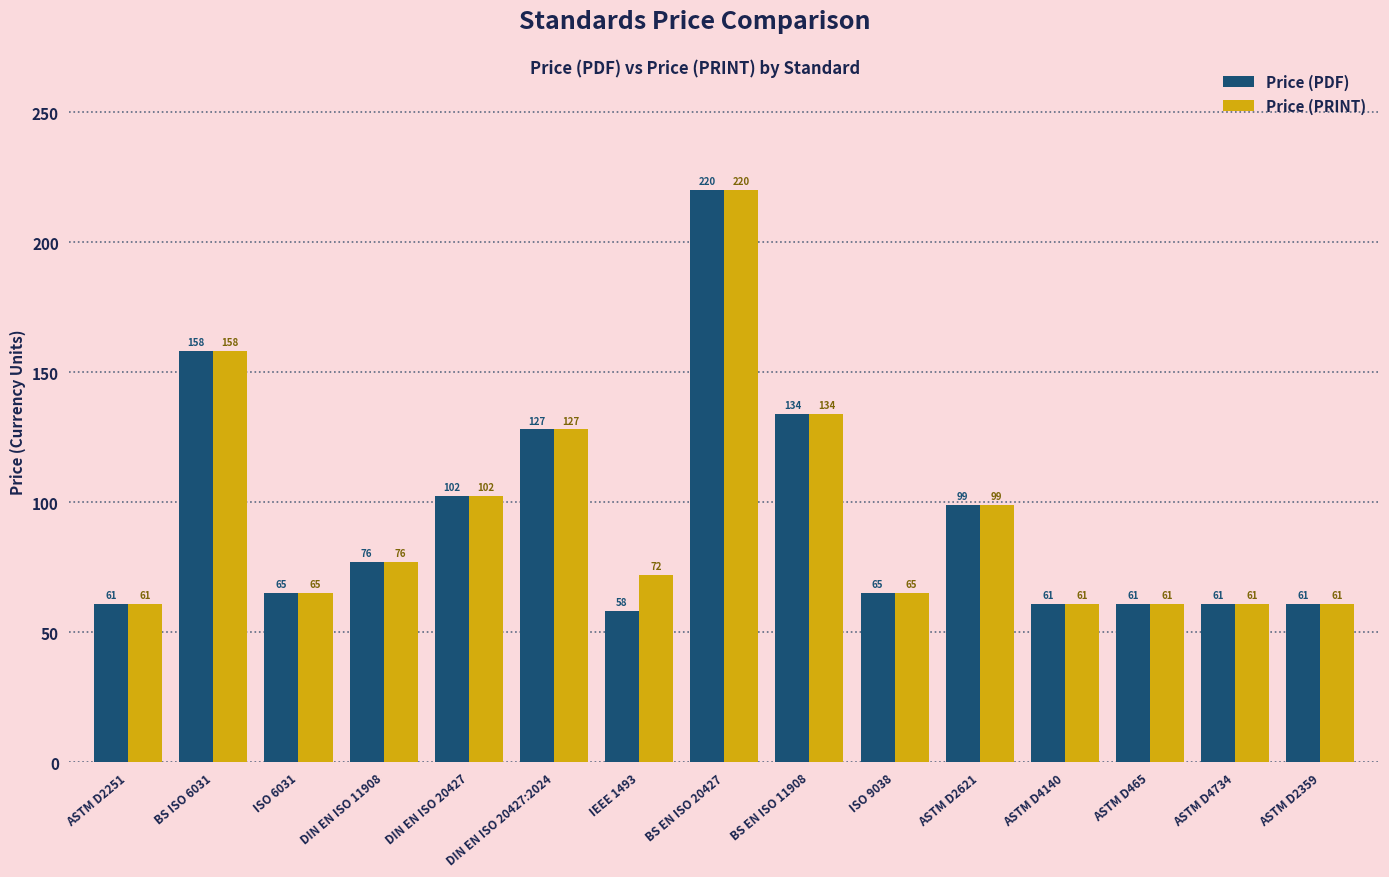

Which category has the highest value in the Price (PDF) series?

BS EN ISO 20427